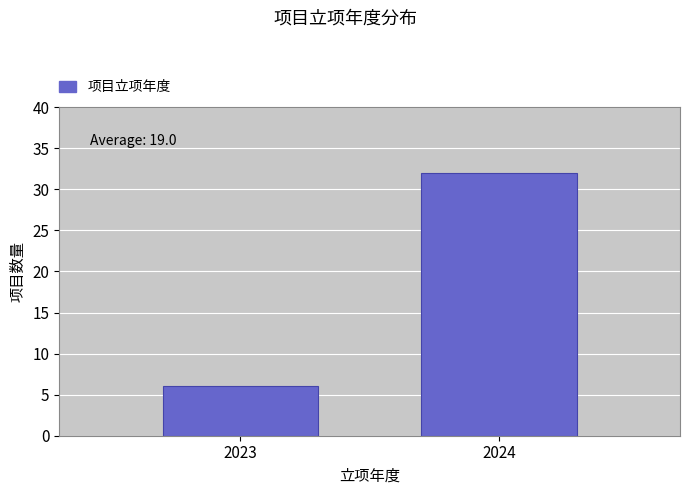

Reading left to right, transcribe all the data shown in this chart.

6	32